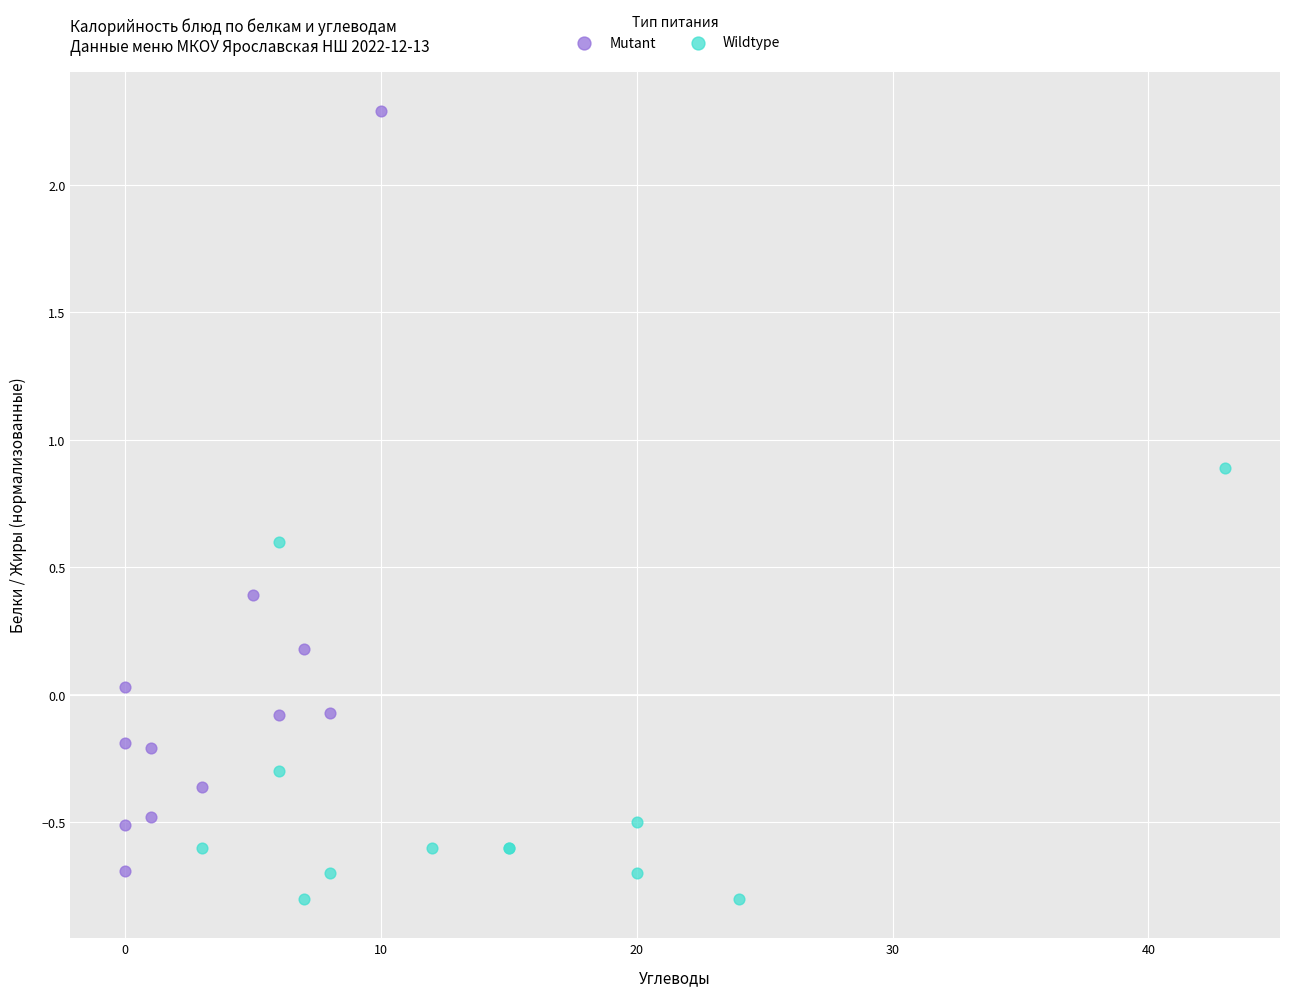

Which series has the largest Y range (max minus min)?

Mutant